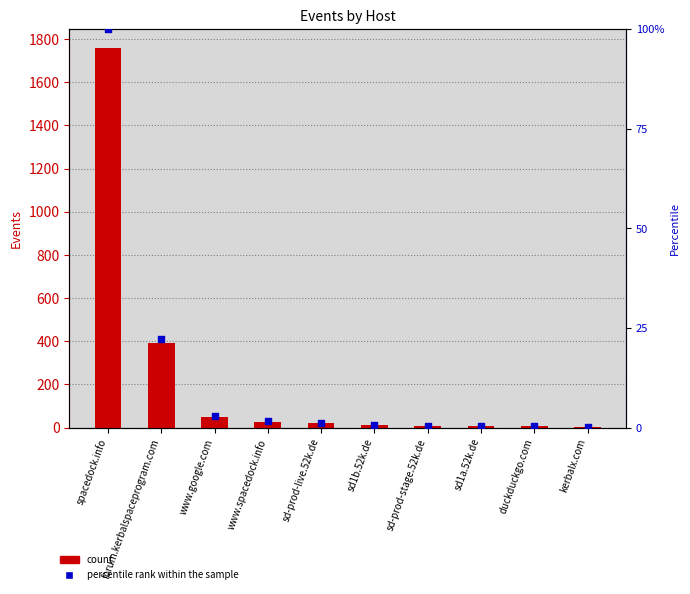

At how many categories does at least one series exceed 1439?

1